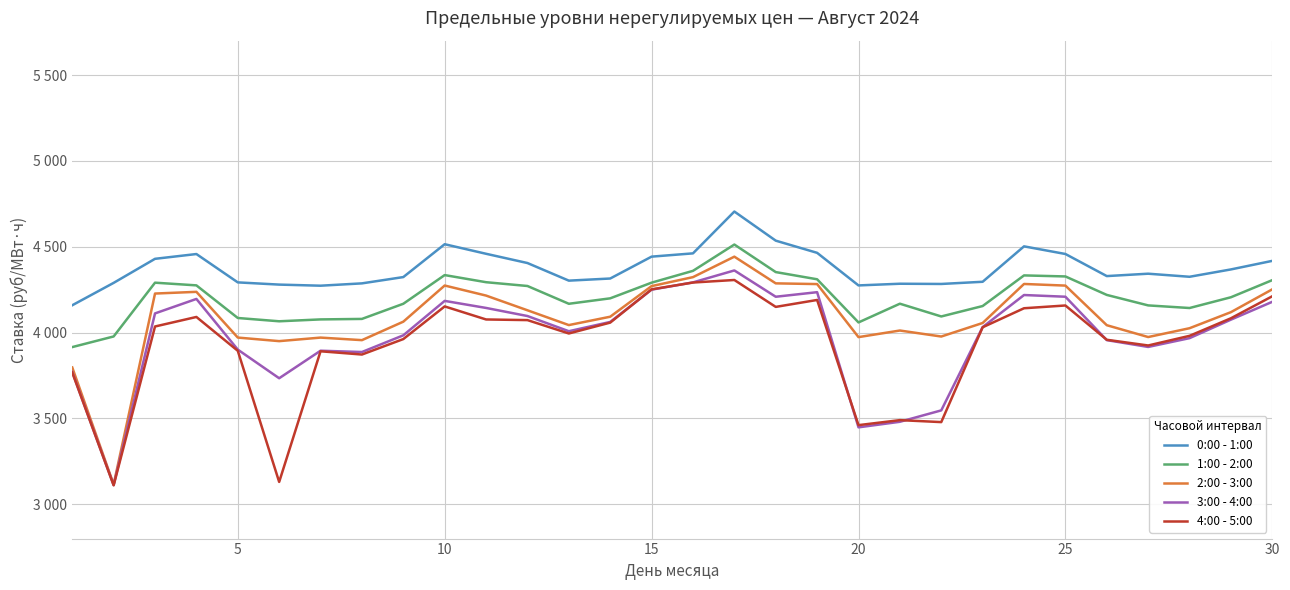

True or false: 3:00 - 4:00 and 4:00 - 5:00 intersect in this chart.

True